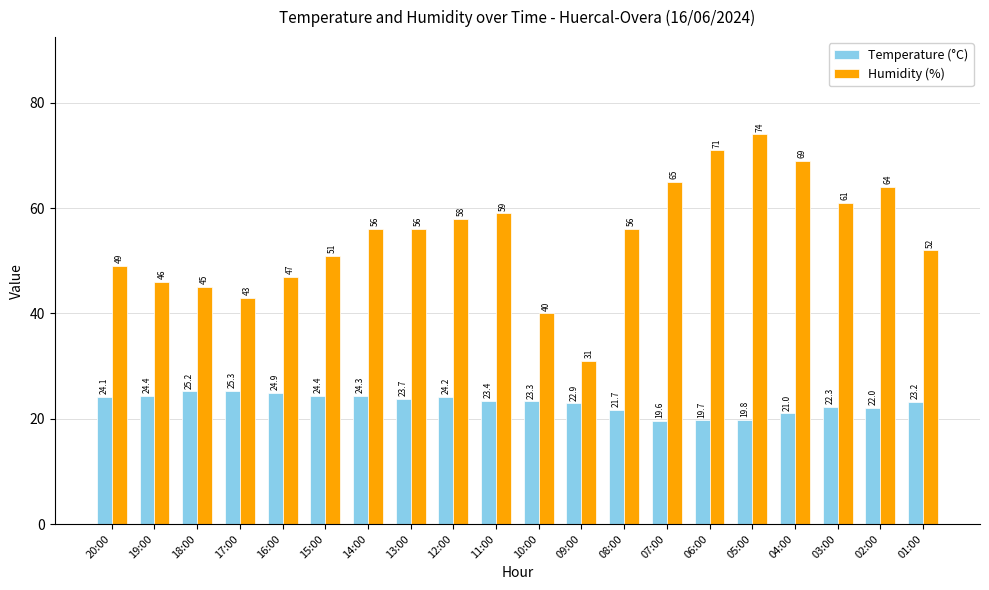

Is it true that Humidity (%) equals 69.0 at 04:00?

True